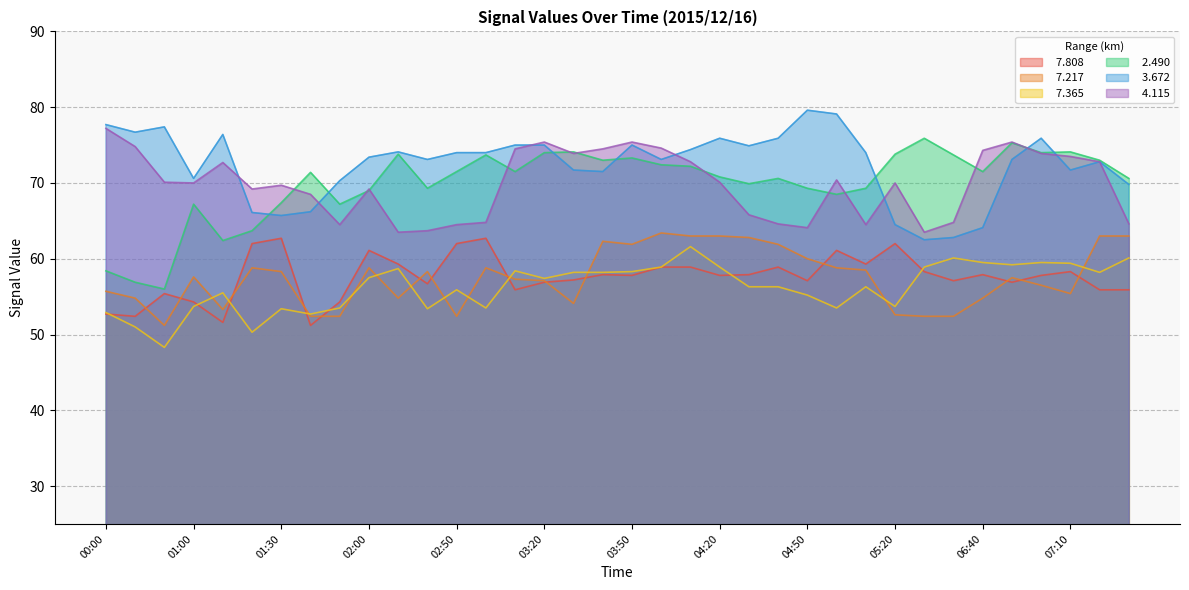

Count the number of categories in the chart.

36